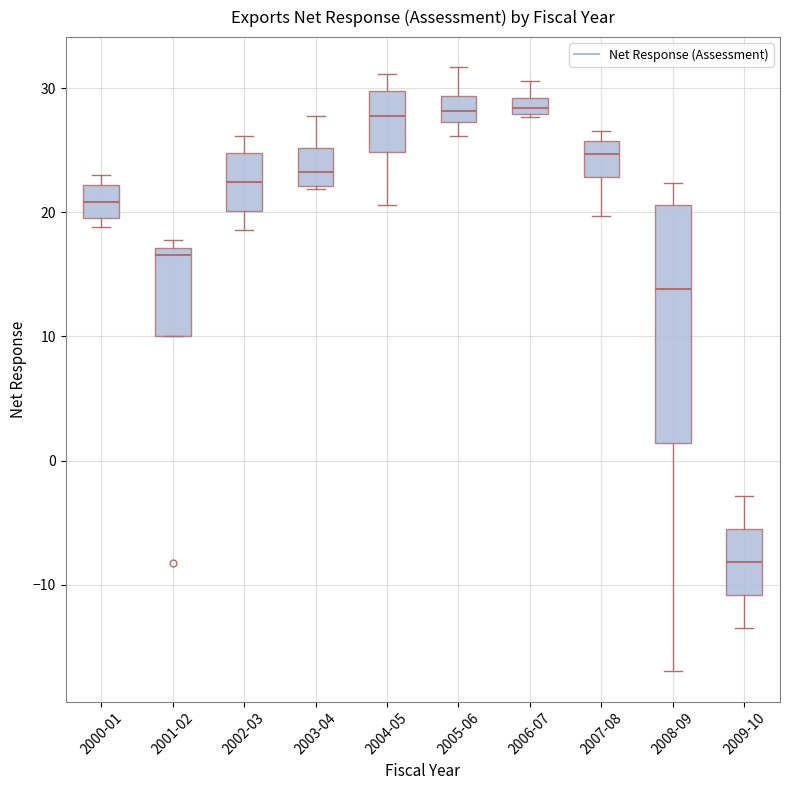

Where is the upper edge of the box for 2001-02 on the y-axis? The values are not printed on the chart, so give them approximately, as read against the axis.

17